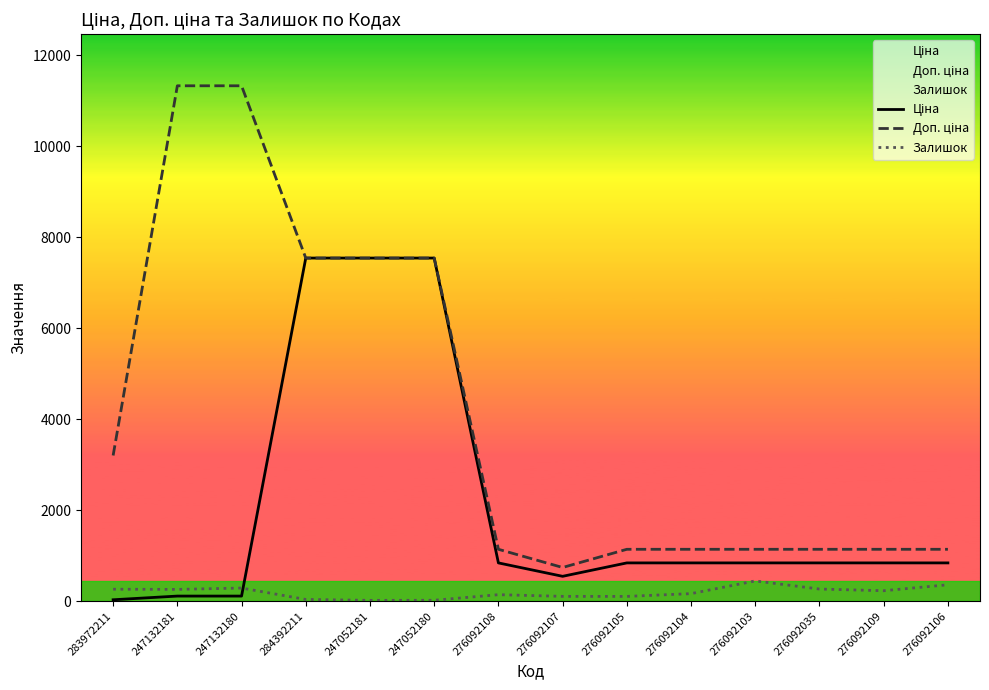

True or false: Ціна and Доп. ціна intersect in this chart.

False